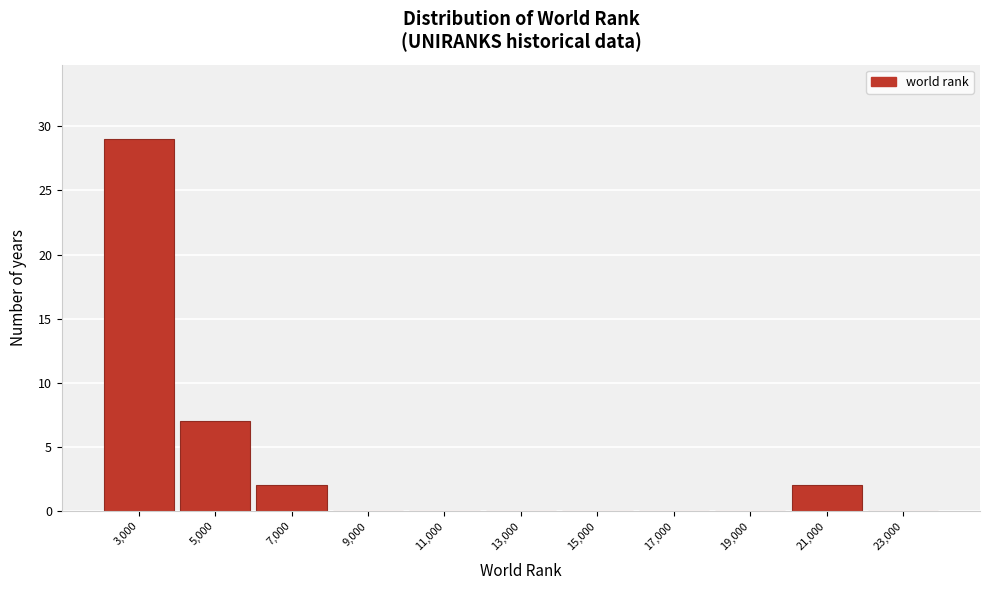

Reading left to right, extract all data points from this chart.

3,000=29	5,000=7	7,000=2	9,000=0	11,000=0	13,000=0	15,000=0	17,000=0	19,000=0	21,000=2	23,000=0